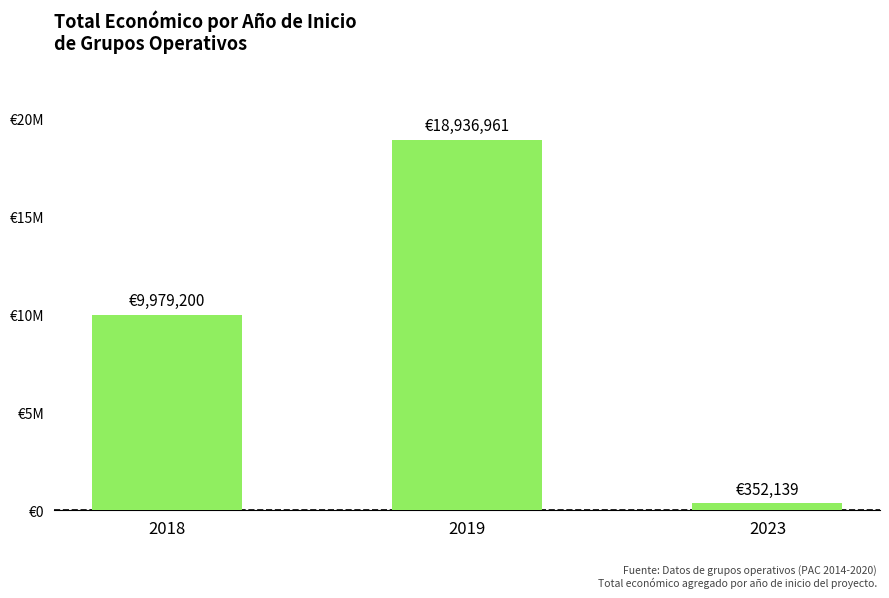

Reading left to right, extract all data points from this chart.

2018=9979200	2019=18936961	2023=352139